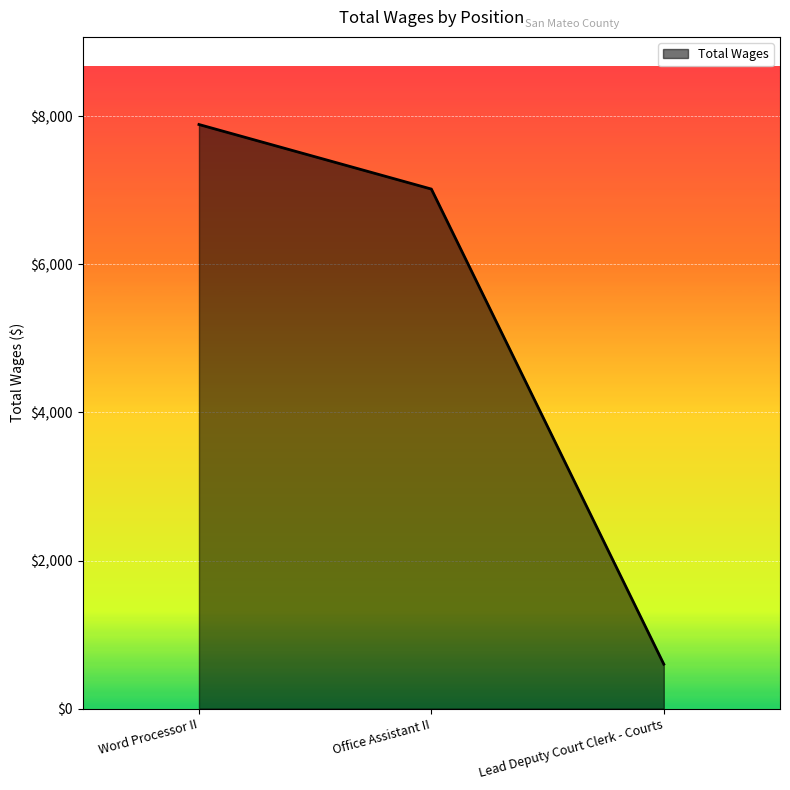

What is the difference between the maximum and minimum values?

7289